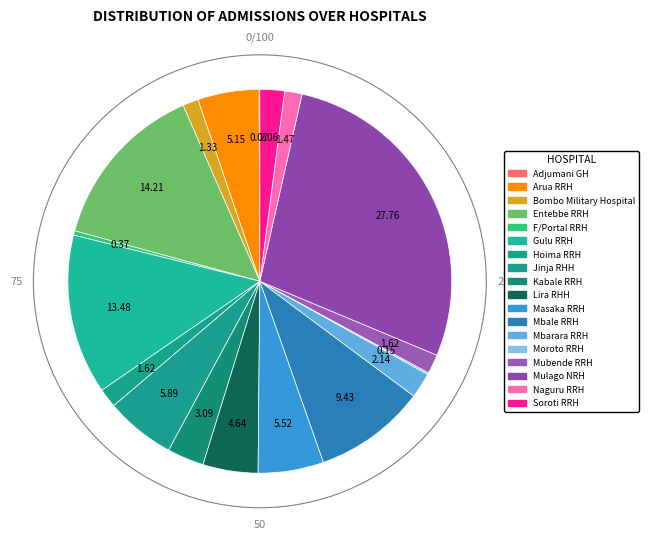

To the nearest percent, what is the average slice percentage?

6%